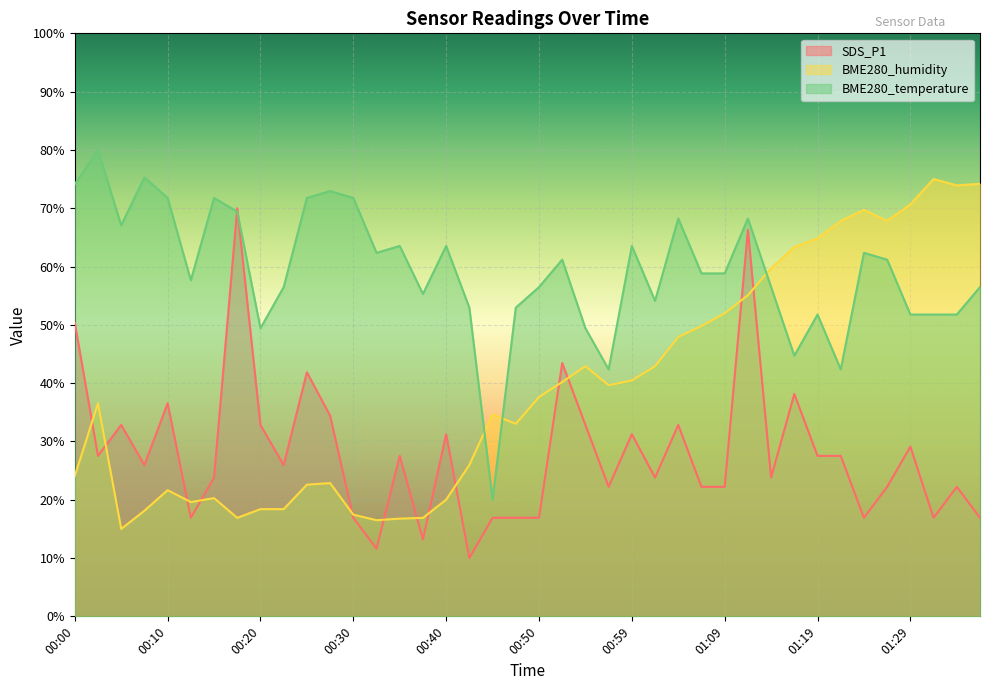

How many lines are shown in the chart?

3